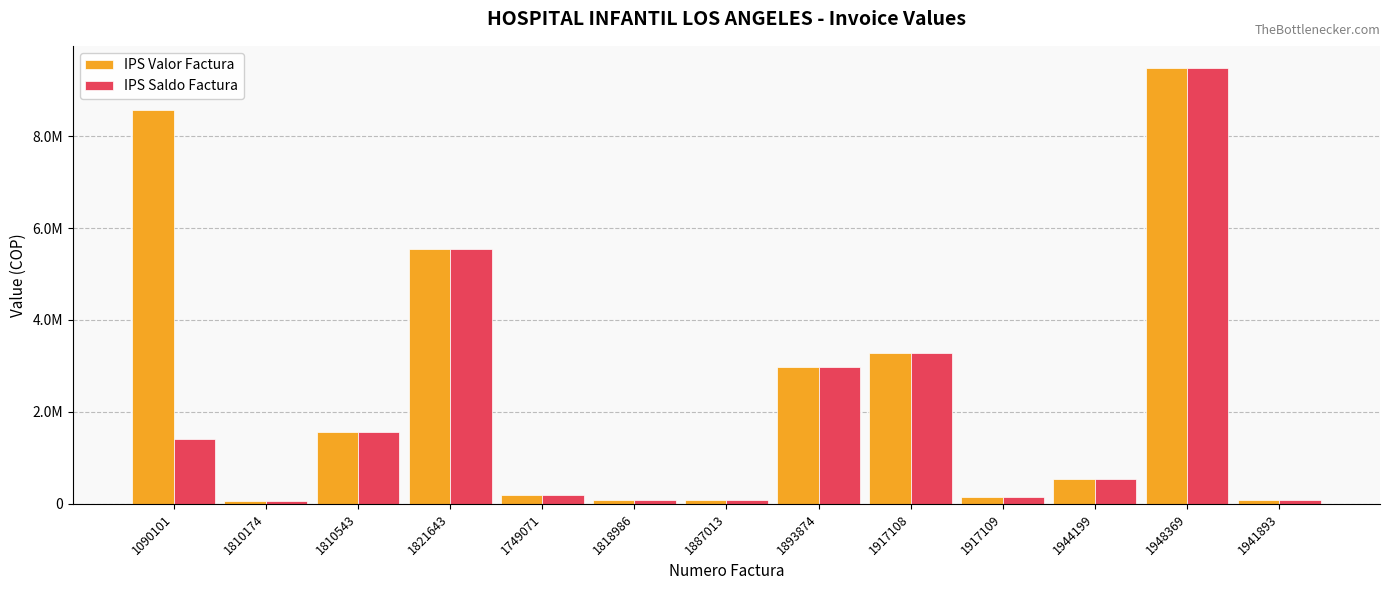

Which category has the lowest value across all series?

1810174